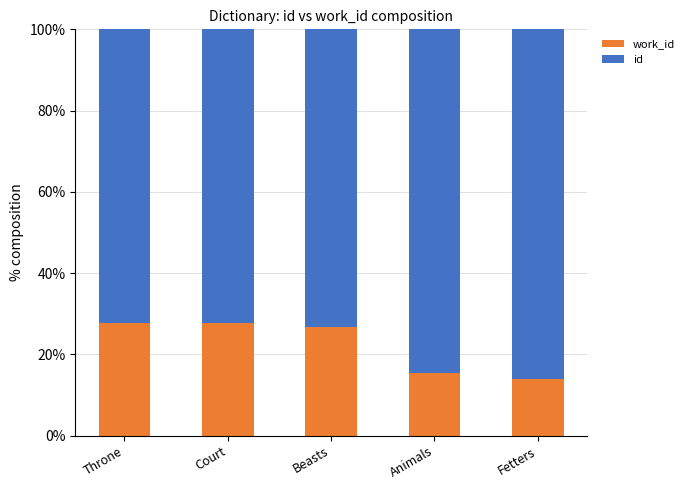

What is the total value across all series at Court?

100.0